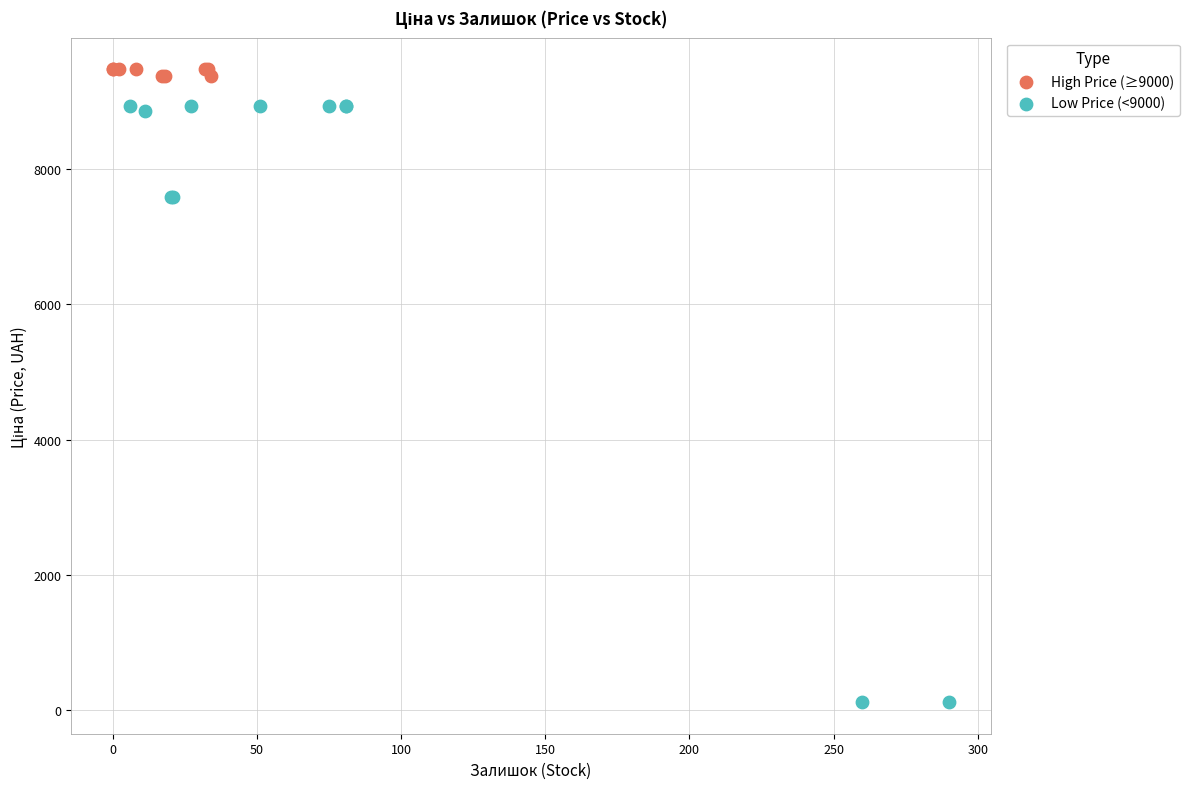

Which series has the widest spread of Y values?

Low Price (<9000)